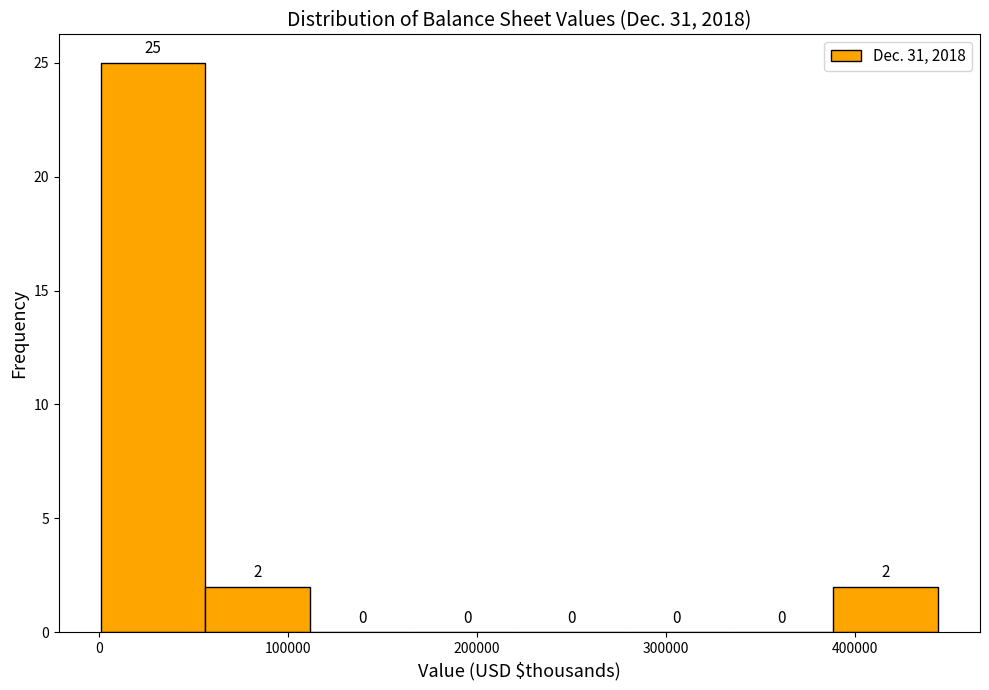

Over which range of the x-axis is the bar tallest?

0 to 60000